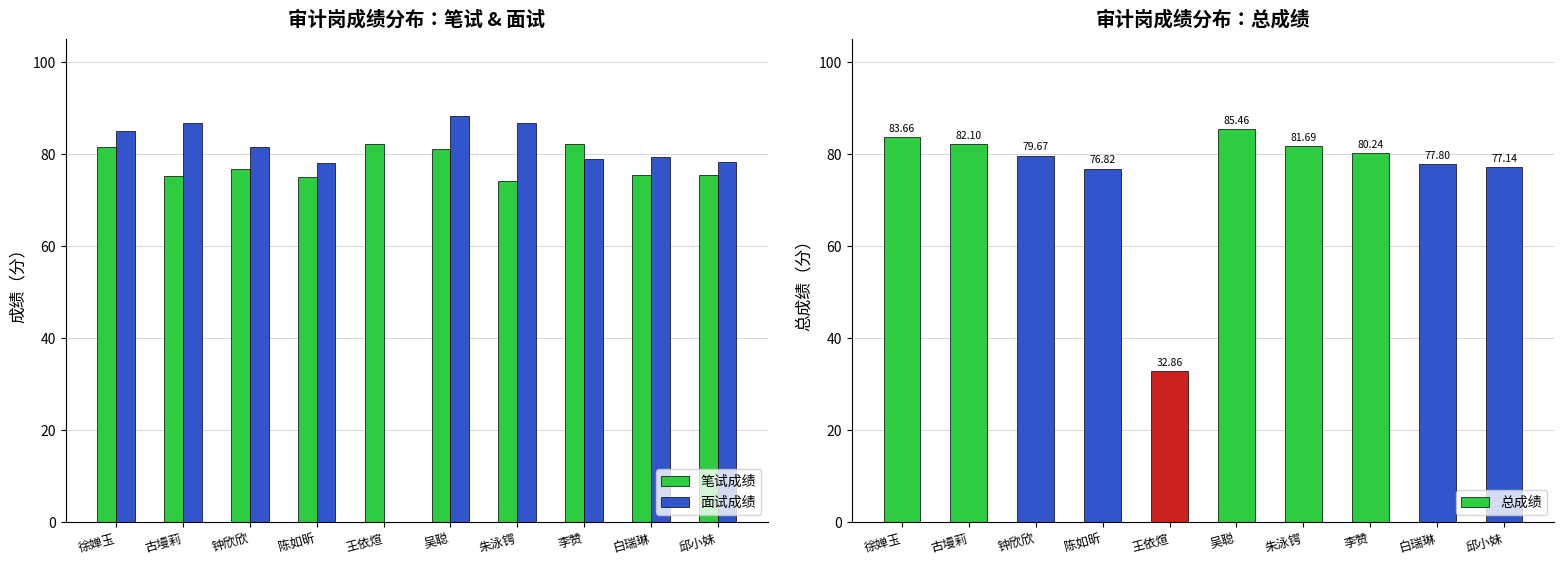

At which category is the sum across all series the highest?

吴聪